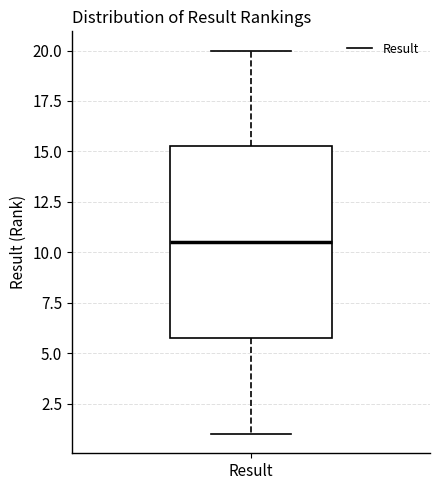

Read this box plot against the y-axis: the position of the median line, the range covered by the box, and the ends of both whiskers. The values are not printed on the chart, so give them approximately, as read against the axis.

median 10.5, box 6.0 to 15.5, whiskers 1.0 to 20.0